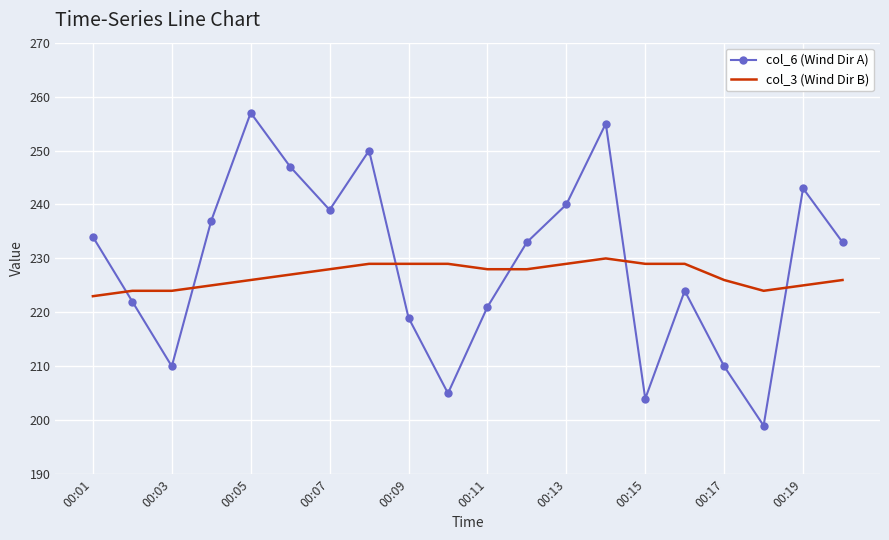

What are all the series names shown in the legend?

col_6 (Wind Dir A), col_3 (Wind Dir B)